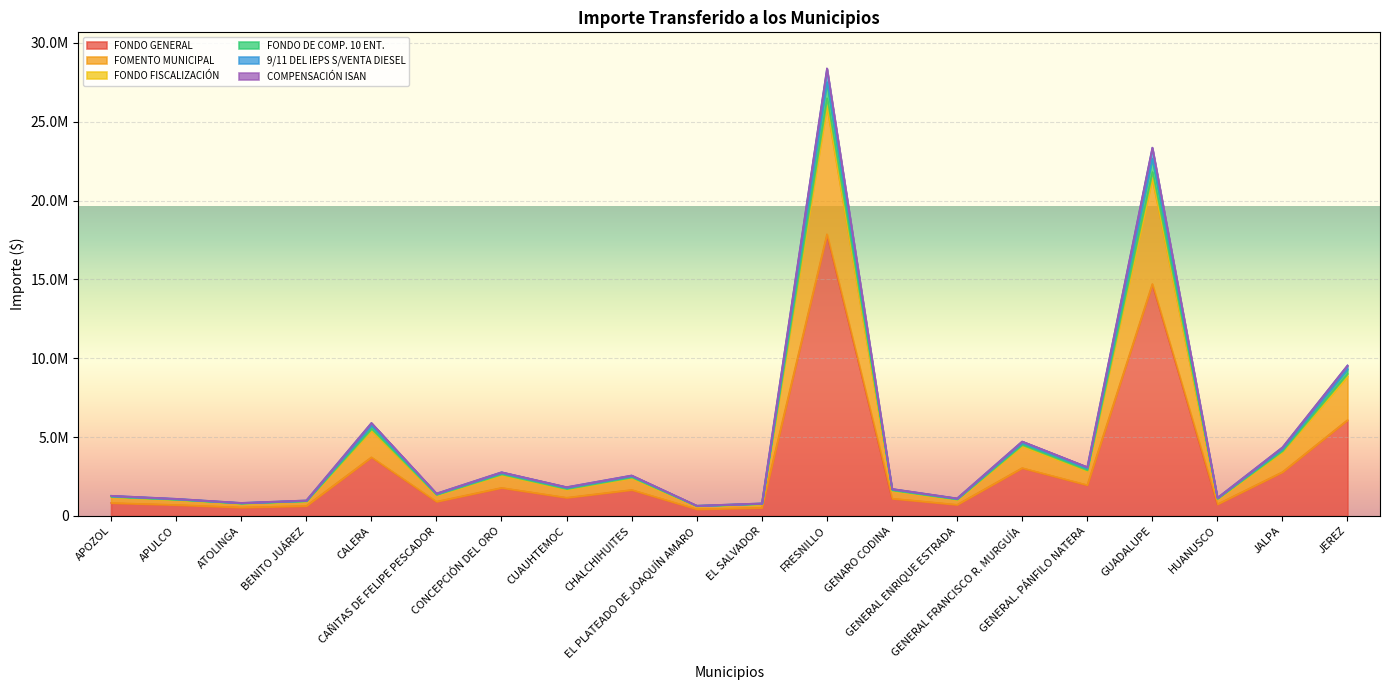

Reading right to left, what are all the values shown in this chart?

FONDO GENERAL: JEREZ=6090174	JALPA=2788685	HUANUSCO=746829	GUADALUPE=14715696	GENERAL. PÁNFILO NATERA=1963180	GENERAL FRANCISCO R. MURGUÍA=3044325	GENERAL ENRIQUE ESTRADA=717418	GENARO CODINA=1107784	FRESNILLO=17869730	EL SALVADOR=523900	EL PLATEADO DE JOAQUÍN AMARO=431566	CHALCHIHUITES=1658980	CUAUHTEMOC=1164226	CONCEPCIÓN DEL ORO=1789850	CAÑITAS DE FELIPE PESCADOR=913780	CALERA=3727630	BENITO JUÁREZ=641509	ATOLINGA=544012	APULCO=706603	APOZOL=828824
FOMENTO MUNICIPAL: JEREZ=8863545	JALPA=4058609	HUANUSCO=1086923	GUADALUPE=21416997	GENERAL. PÁNFILO NATERA=2857182	GENERAL FRANCISCO R. MURGUÍA=4430664	GENERAL ENRIQUE ESTRADA=1044119	GENARO CODINA=1612252	FRESNILLO=26007330	EL SALVADOR=762476	EL PLATEADO DE JOAQUÍN AMARO=628094	CHALCHIHUITES=2414454	CUAUHTEMOC=1694397	CONCEPCIÓN DEL ORO=2604920	CAÑITAS DE FELIPE PESCADOR=1329901	CALERA=5425135	BENITO JUÁREZ=933642	ATOLINGA=791746	APULCO=1028379	APOZOL=1206258
FONDO FISCALIZACIÓN: JEREZ=9031842	JALPA=4135672	HUANUSCO=1107561	GUADALUPE=21823654	GENERAL. PÁNFILO NATERA=2911433	GENERAL FRANCISCO R. MURGUÍA=4514792	GENERAL ENRIQUE ESTRADA=1063944	GENARO CODINA=1642865	FRESNILLO=26501146	EL SALVADOR=776954	EL PLATEADO DE JOAQUÍN AMARO=640020	CHALCHIHUITES=2460299	CUAUHTEMOC=1726569	CONCEPCIÓN DEL ORO=2654381	CAÑITAS DE FELIPE PESCADOR=1355153	CALERA=5528145	BENITO JUÁREZ=951370	ATOLINGA=806779	APULCO=1047905	APOZOL=1229162
FONDO DE COMP. 10 ENT.: JEREZ=9551998	JALPA=4355783	HUANUSCO=1152150	GUADALUPE=23353657	GENERAL. PÁNFILO NATERA=3104163	GENERAL FRANCISCO R. MURGUÍA=4727843	GENERAL ENRIQUE ESTRADA=1121339	GENARO CODINA=1721900	FRESNILLO=28375265	EL SALVADOR=805748	EL PLATEADO DE JOAQUÍN AMARO=658510	CHALCHIHUITES=2573558	CUAUHTEMOC=1833810	CONCEPCIÓN DEL ORO=2780378	CAÑITAS DE FELIPE PESCADOR=1430298	CALERA=5901175	BENITO JUÁREZ=992593	ATOLINGA=835937	APULCO=1095391	APOZOL=1288065
9/11 DEL IEPS S/VENTA DIESEL: JEREZ=9559902	JALPA=4359402	HUANUSCO=1153119	GUADALUPE=23372755	GENERAL. PÁNFILO NATERA=3106711	GENERAL FRANCISCO R. MURGUÍA=4731794	GENERAL ENRIQUE ESTRADA=1122270	GENARO CODINA=1723338	FRESNILLO=28398456	EL SALVADOR=806428	EL PLATEADO DE JOAQUÍN AMARO=659070	CHALCHIHUITES=2575711	CUAUHTEMOC=1835321	CONCEPCIÓN DEL ORO=2782701	CAÑITAS DE FELIPE PESCADOR=1431484	CALERA=5906013	BENITO JUÁREZ=993426	ATOLINGA=836643	APULCO=1096308	APOZOL=1289141
COMPENSACIÓN ISAN: JEREZ=9315300	JALPA=4255621	HUANUSCO=1131860	GUADALUPE=22657427	GENERAL. PÁNFILO NATERA=3016461	GENERAL FRANCISCO R. MURGUÍA=4630894	GENERAL ENRIQUE ESTRADA=1095221	GENARO CODINA=1685935	FRESNILLO=27522444	EL SALVADOR=792645	EL PLATEADO DE JOAQUÍN AMARO=650096	CHALCHIHUITES=2522019	CUAUHTEMOC=1785010	CONCEPCIÓN DEL ORO=2723043	CAÑITAS DE FELIPE PESCADOR=1396103	CALERA=5731427	BENITO JUÁREZ=973834	ATOLINGA=822668	APULCO=1073783	APOZOL=1261261